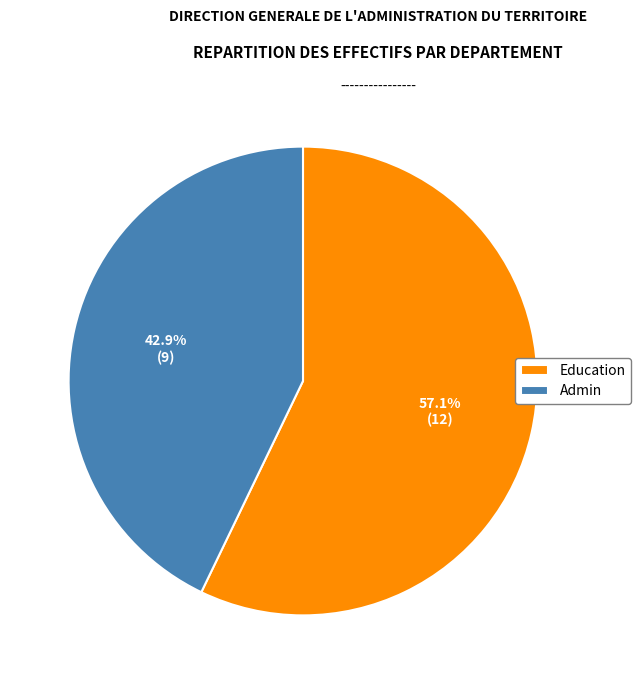

Is it true that Admin is 43% of the pie?

True